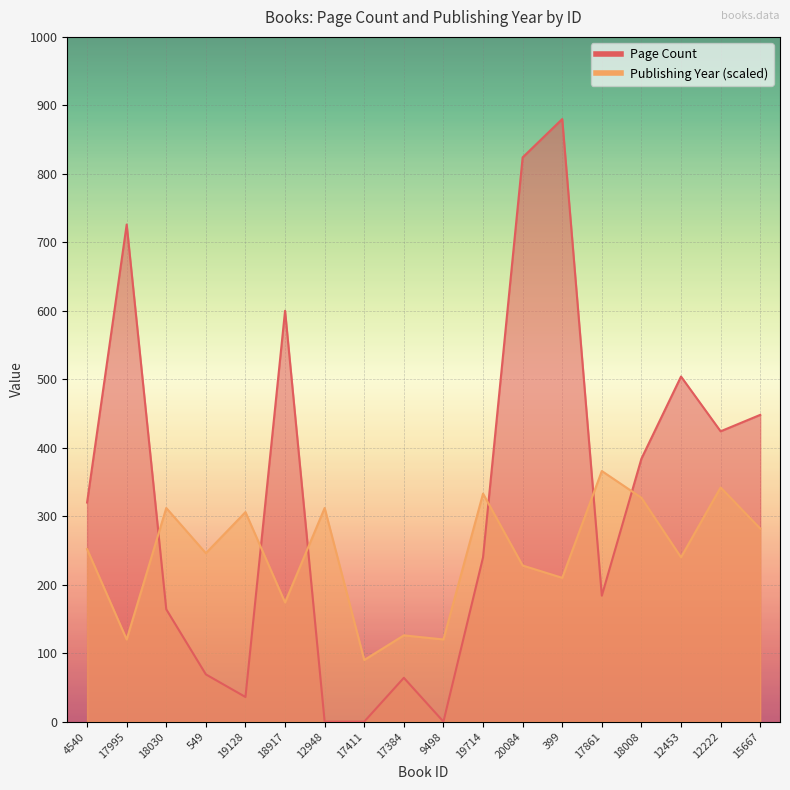

Which series has the largest total across all categories?

Page Count